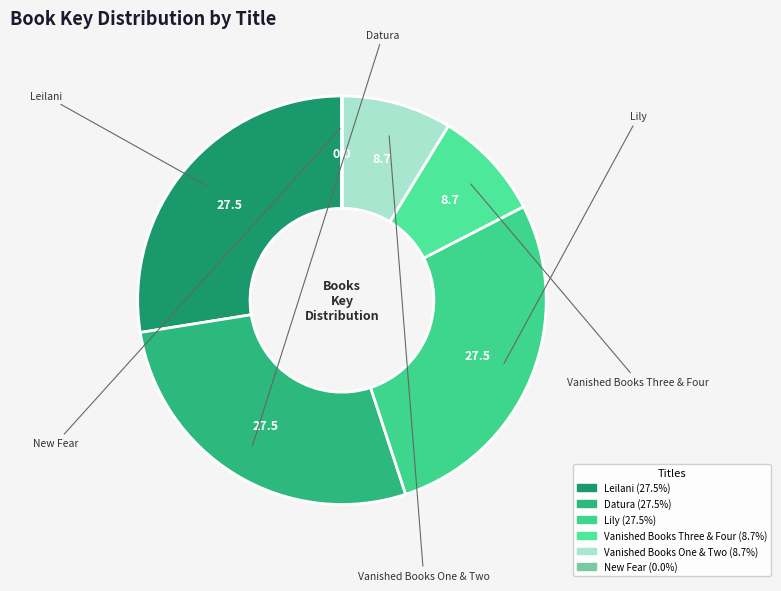

Between Vanished Books One & Two and Lily, which is larger?

Lily